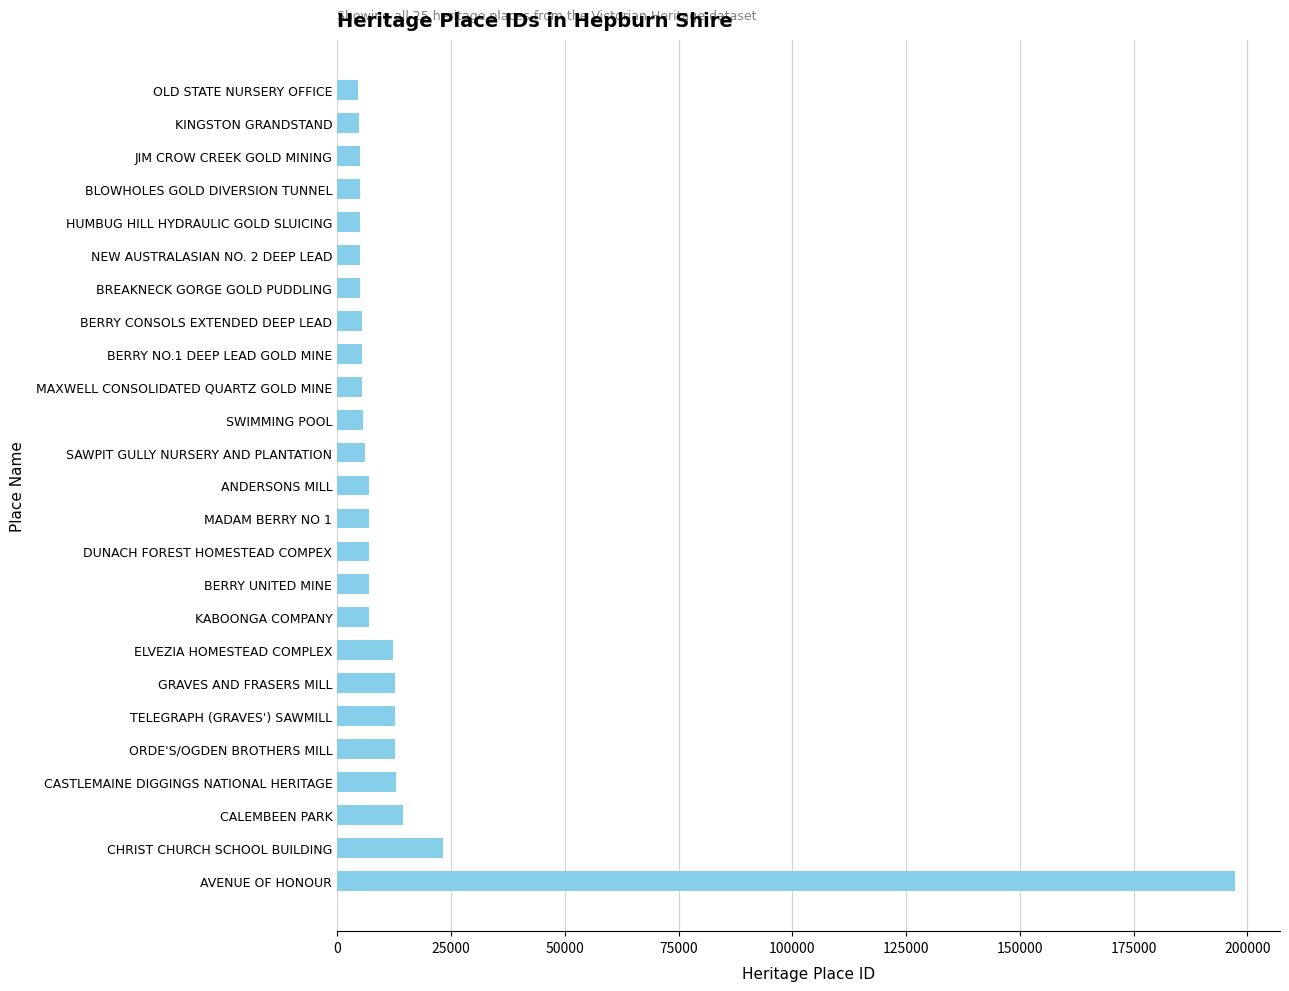

Is it true that the value at CHRIST CHURCH SCHOOL BUILDING is 23245?

True